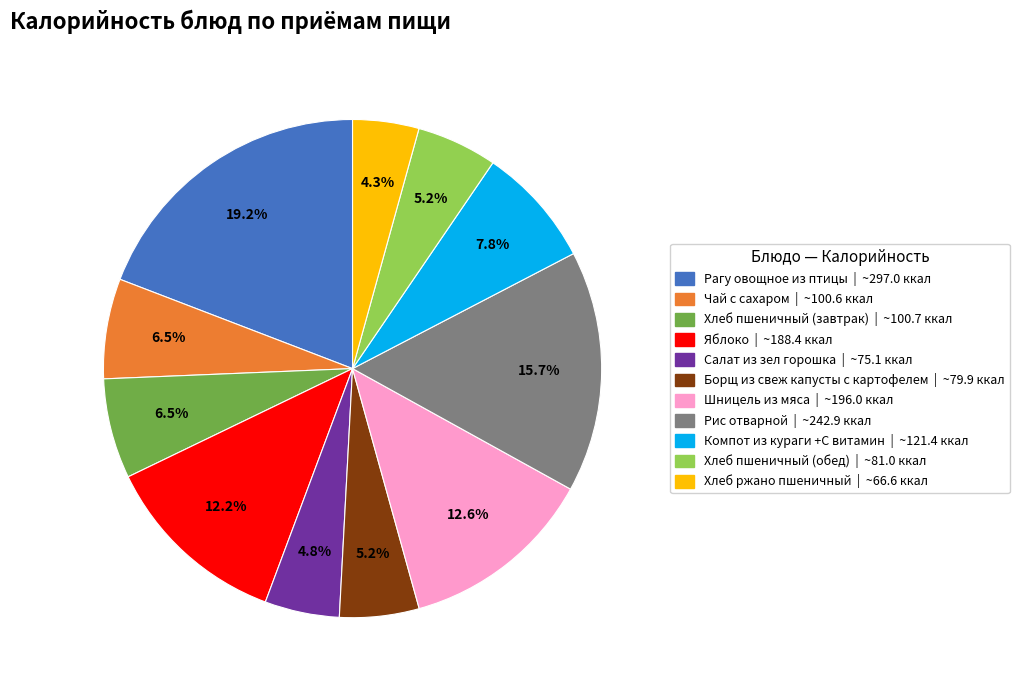

How many segments does this pie chart have?

11